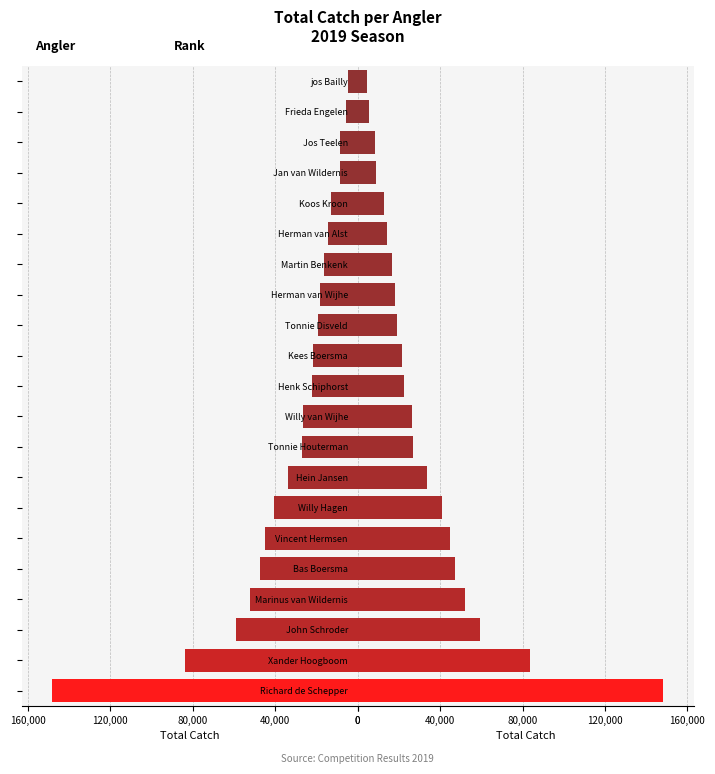

The Total Catch (left) series shows 148200 at Richard de Schepper. True or false?

True